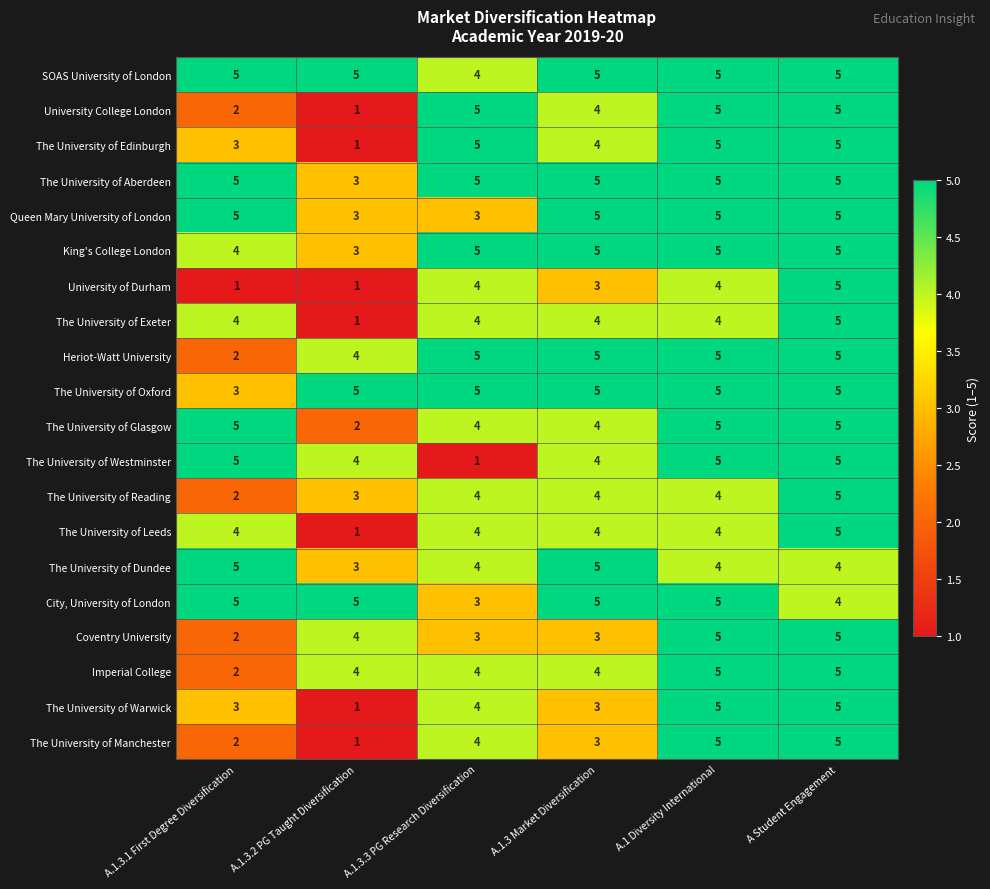

What is the spread (max minus min) of values at A.1.3.1 First Degree Diversification?

4